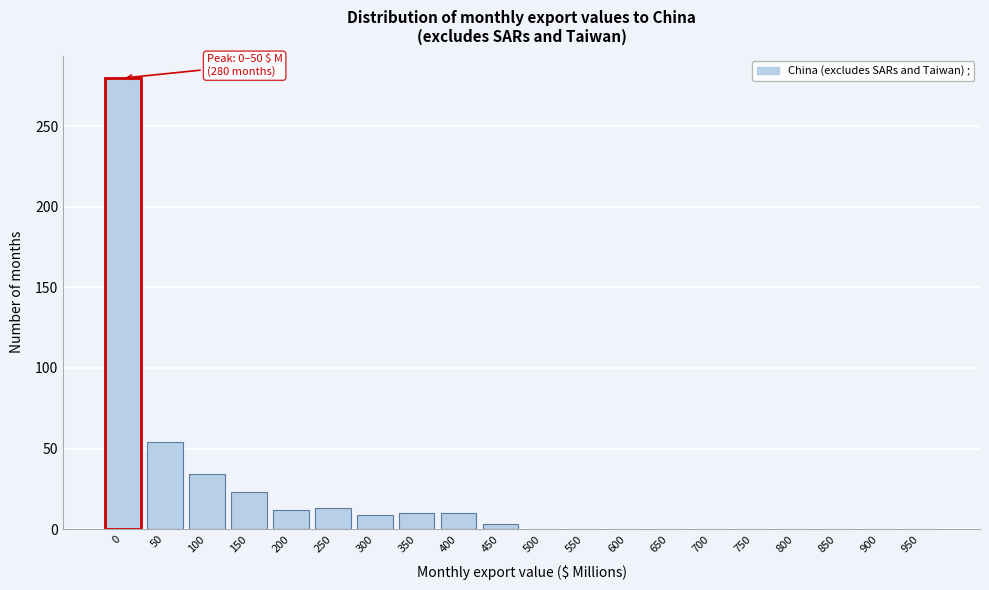

What is the sum of all values?

448